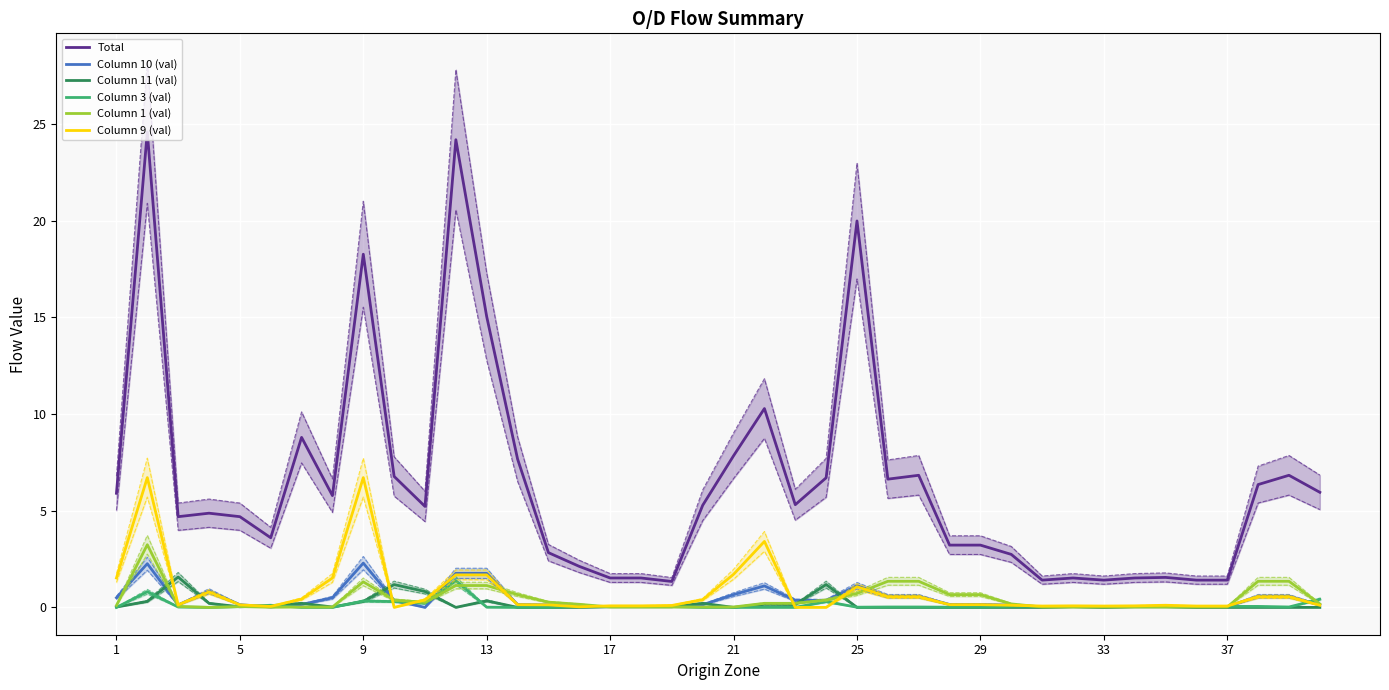

How many data points does each series have?

40